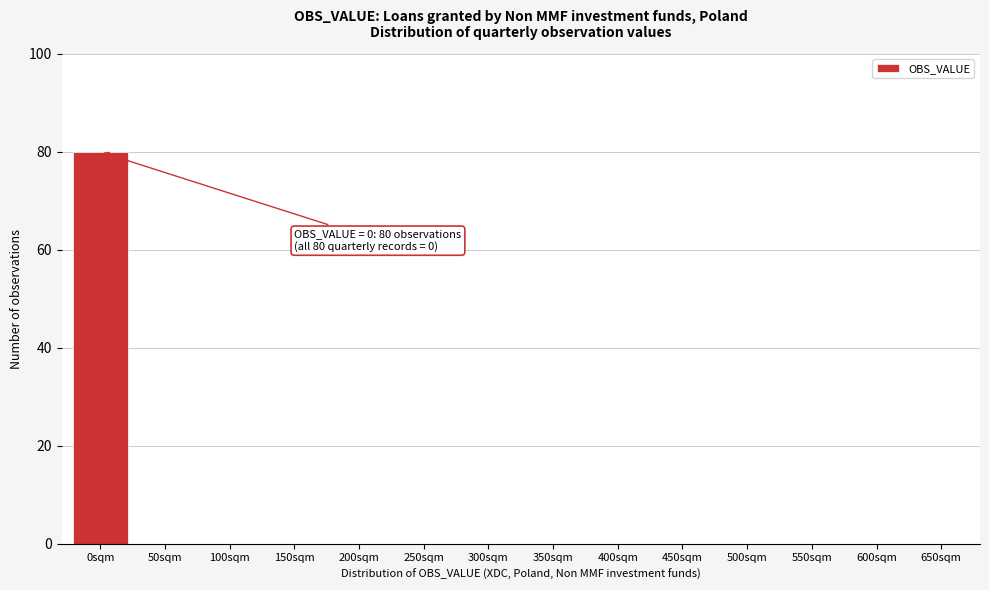

Reading right to left, list all the values displayed in this chart.

650sqm=0	600sqm=0	550sqm=0	500sqm=0	450sqm=0	400sqm=0	350sqm=0	300sqm=0	250sqm=0	200sqm=0	150sqm=0	100sqm=0	50sqm=0	0sqm=80